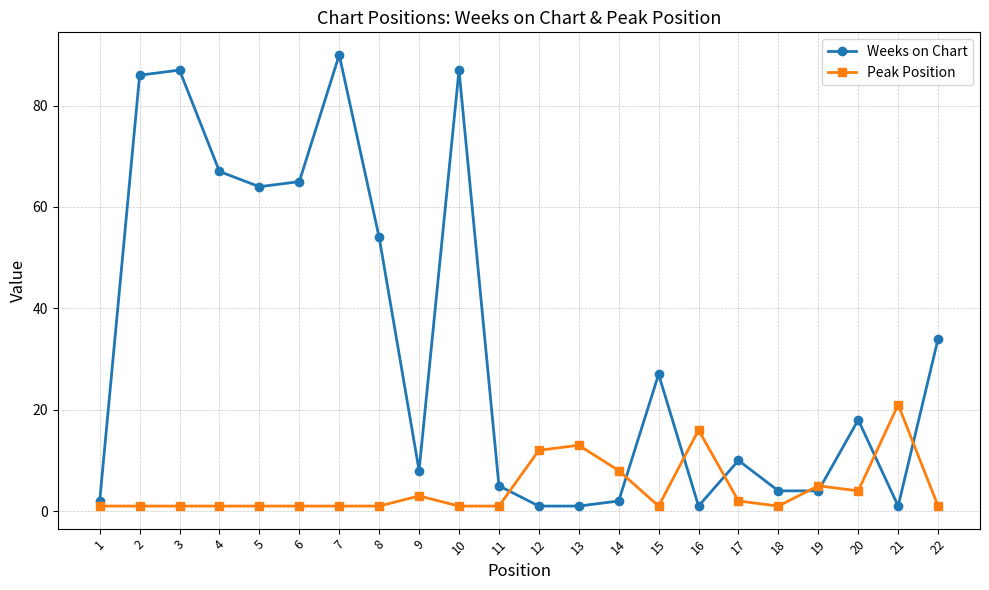

What is the total value across all series at 10?

88